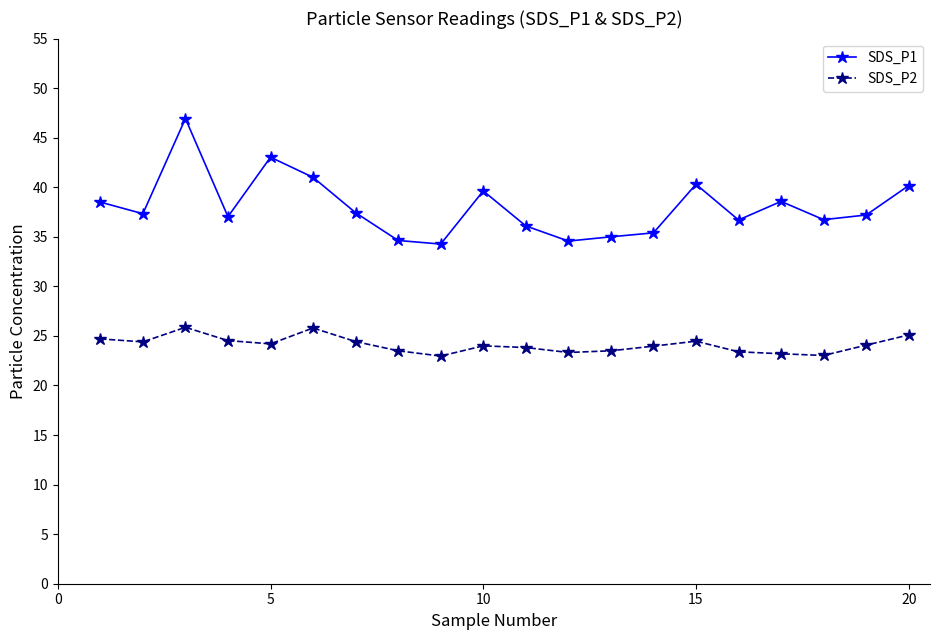

True or false: SDS_P1 and SDS_P2 cross at least once.

False